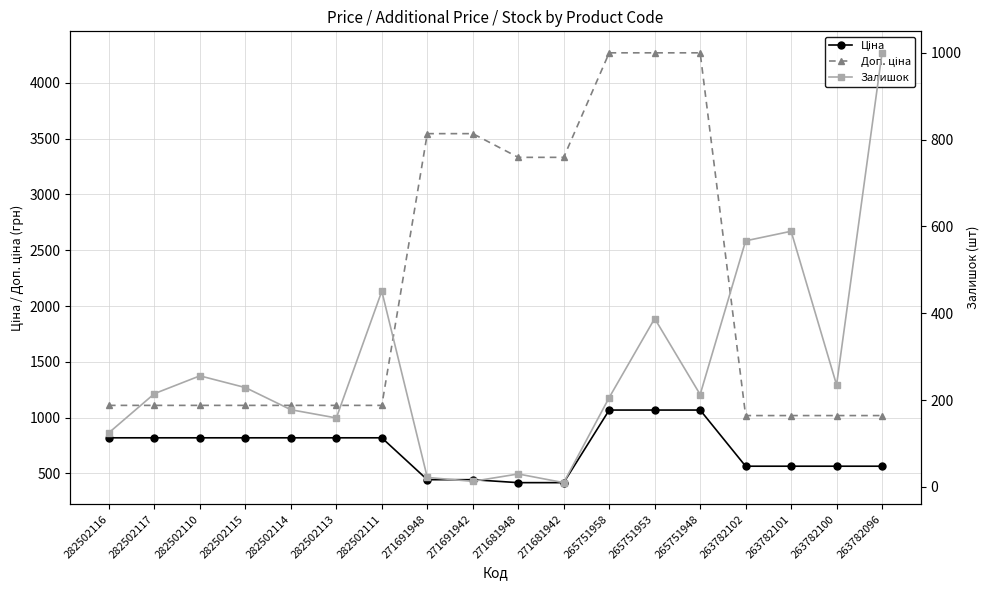

Which series has the widest spread of values?

Доп. ціна